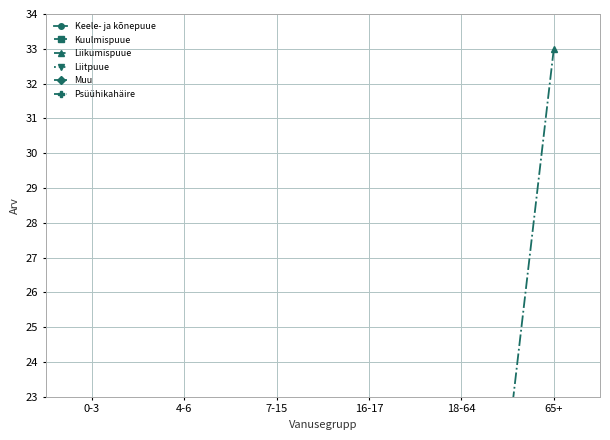

At which category is the sum across all series the highest?

65+